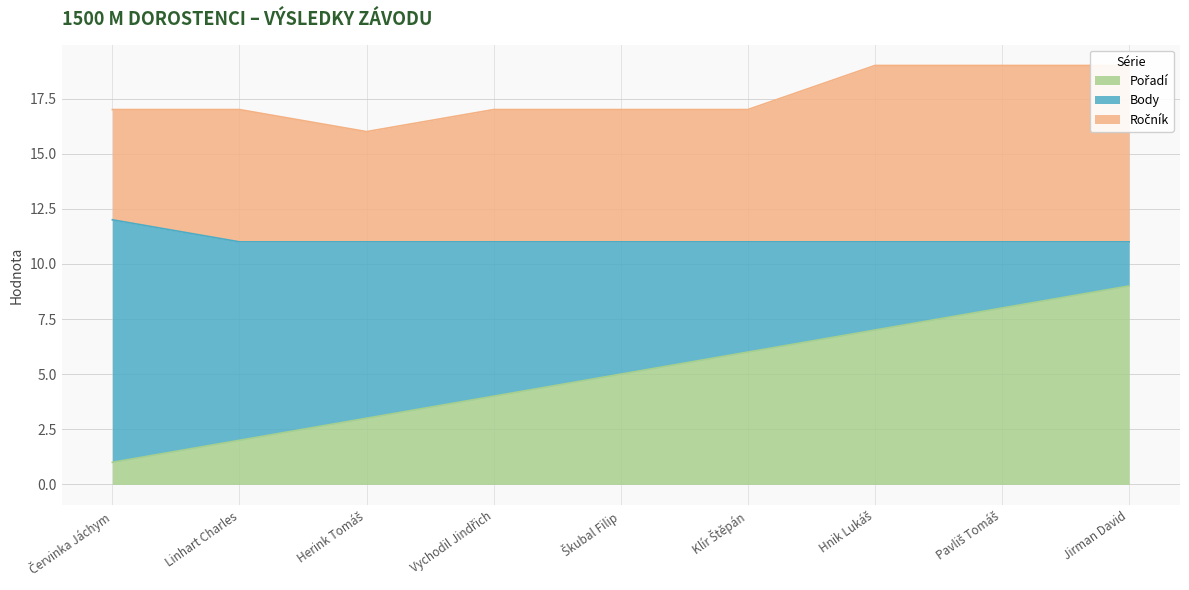

List the series in order of their overall mean, lowest first.

Pořadí, Body, Ročník